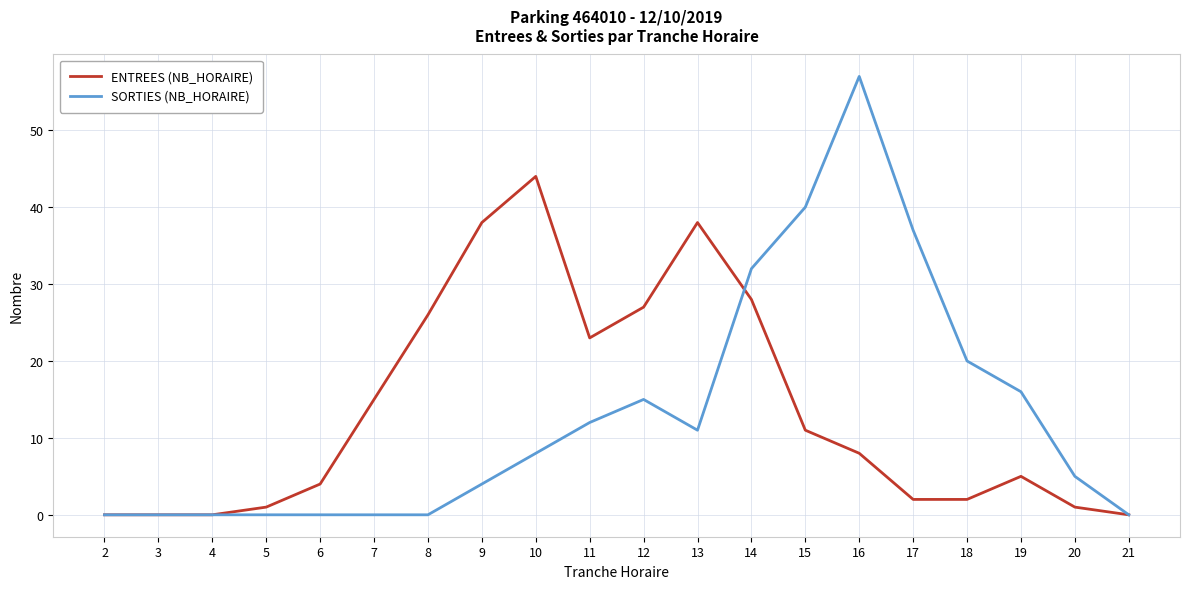

What is the total value across all series at 8?

26